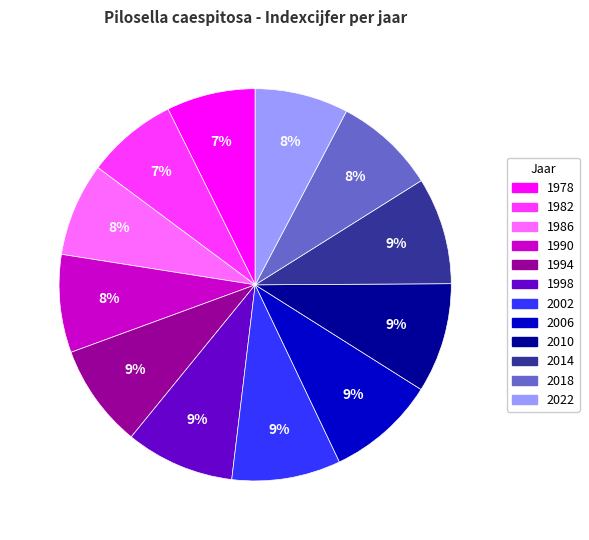

What is the ratio of the value at 1998 to the value at 2010?

1.0